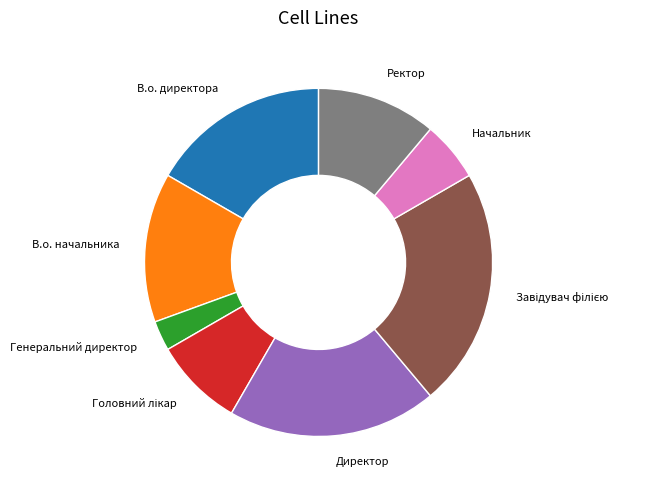

Combined, do Ректор and Директор account for over 50%?

No